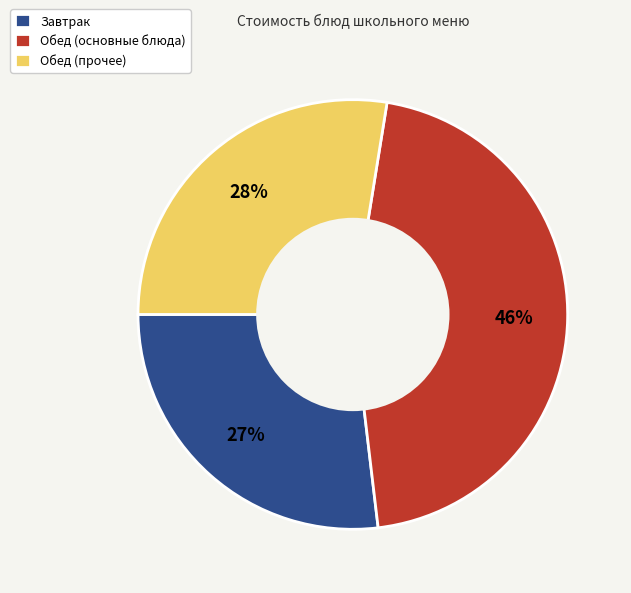

Approximately how many times larger is the value at Обед (прочее) compared to Обед (основные блюда)?

0.6